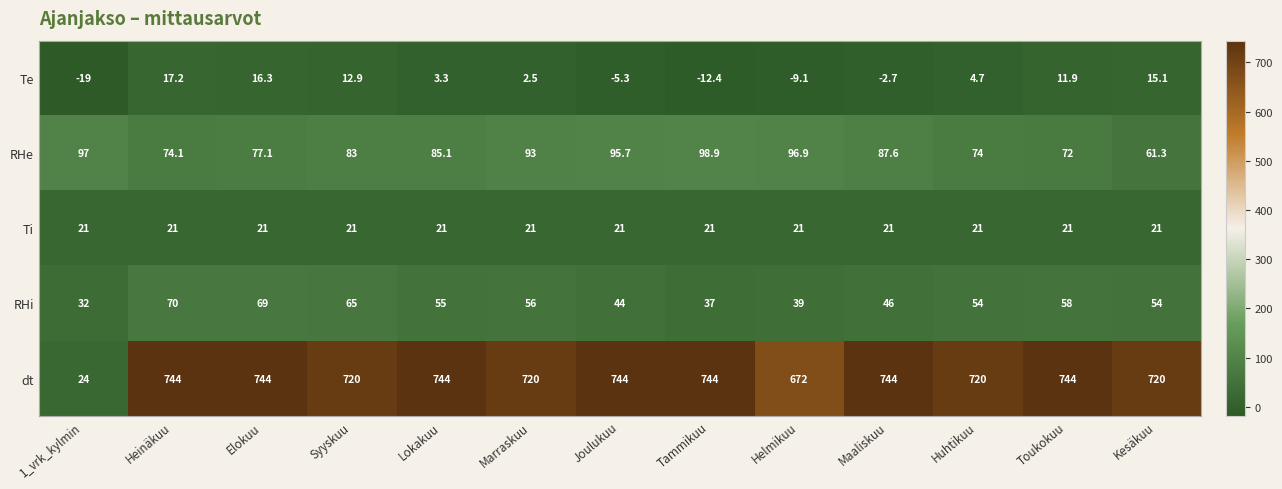

What is the total value across all series at Tammikuu?

888.5